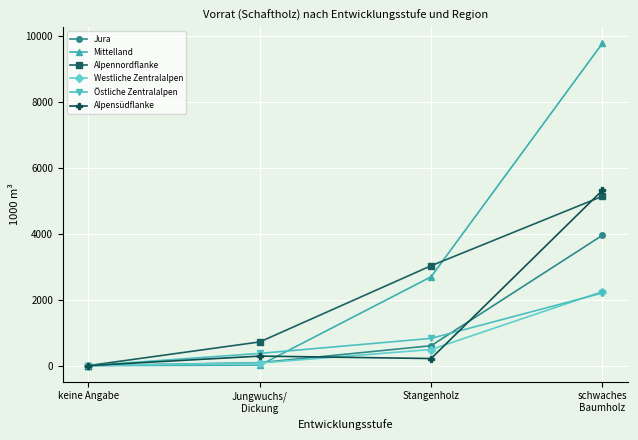

What is the maximum value shown in the chart?

9765